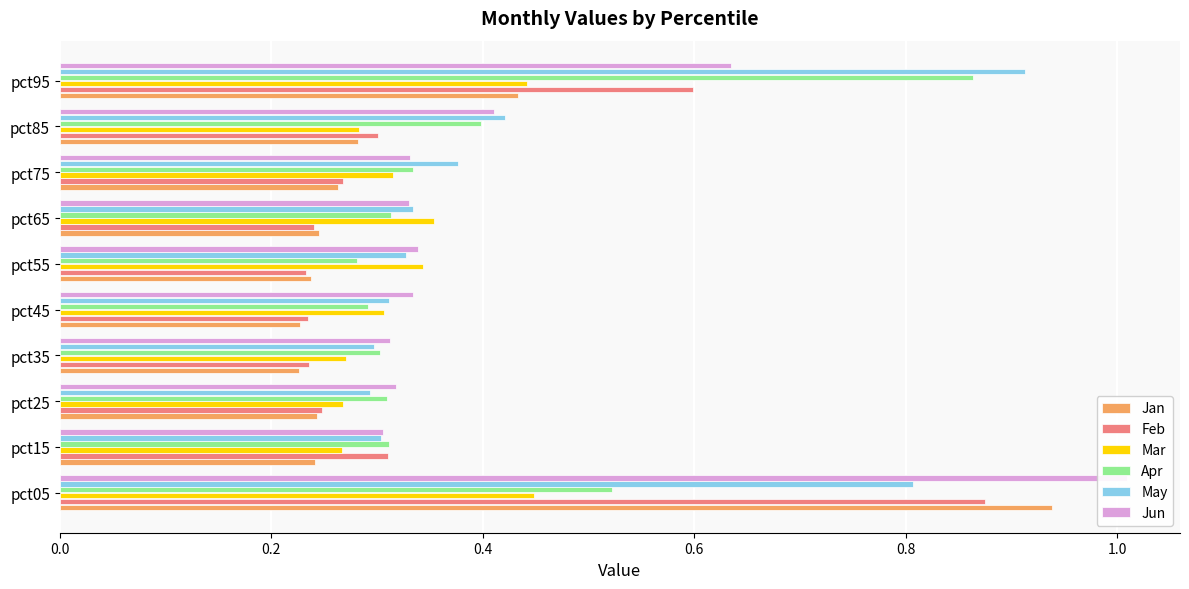

How many bars are there in each group?

6